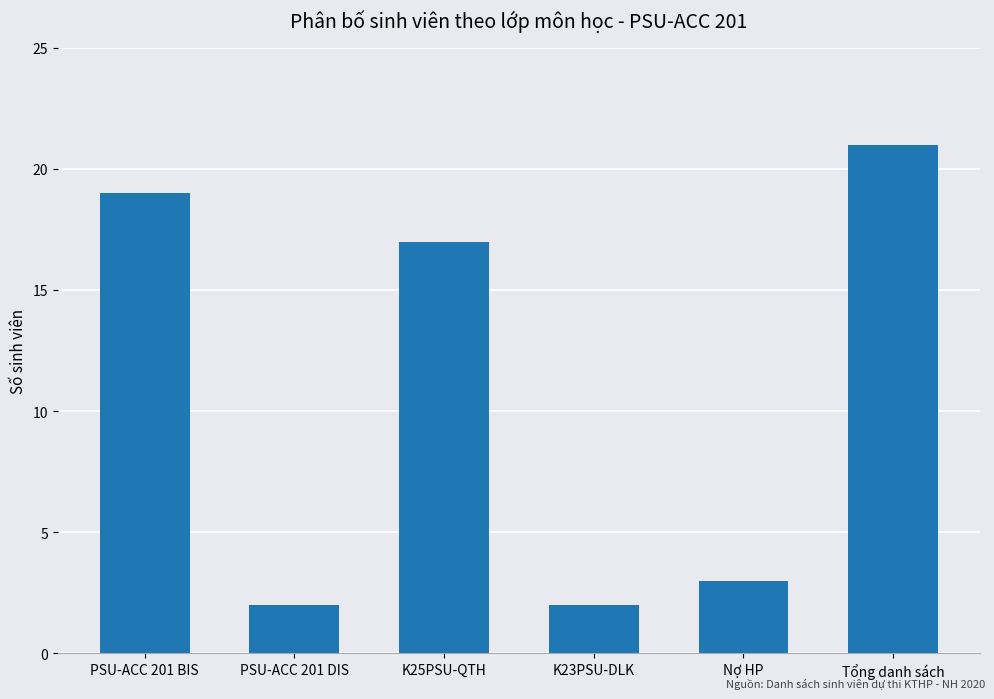

Are the bars horizontal?

No